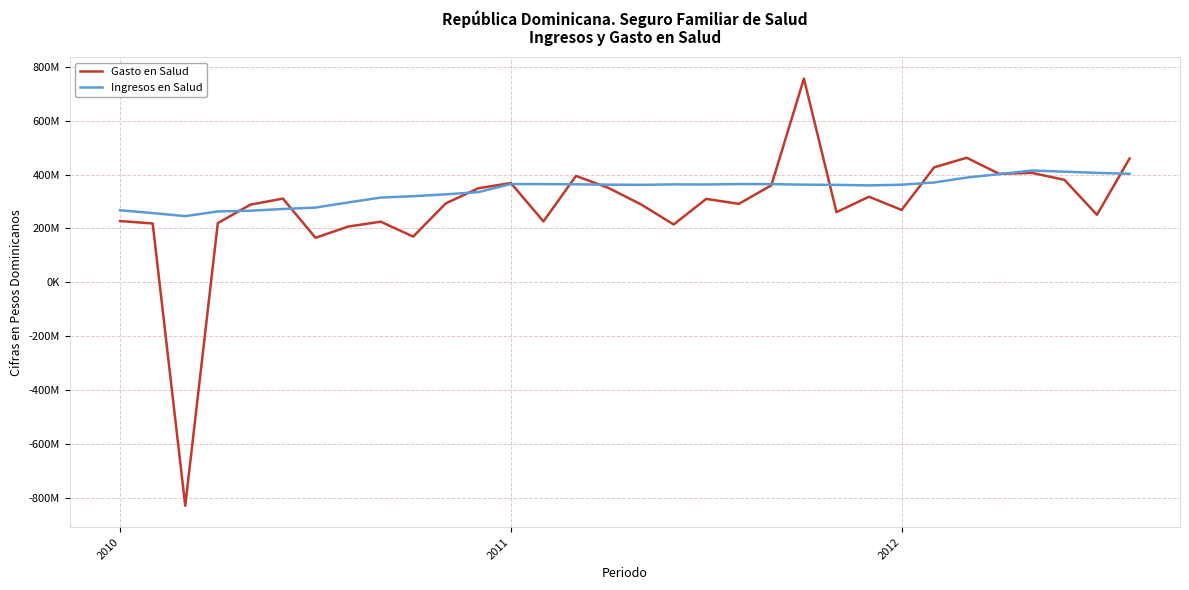

Is this an area chart (filled region under the line)?

No